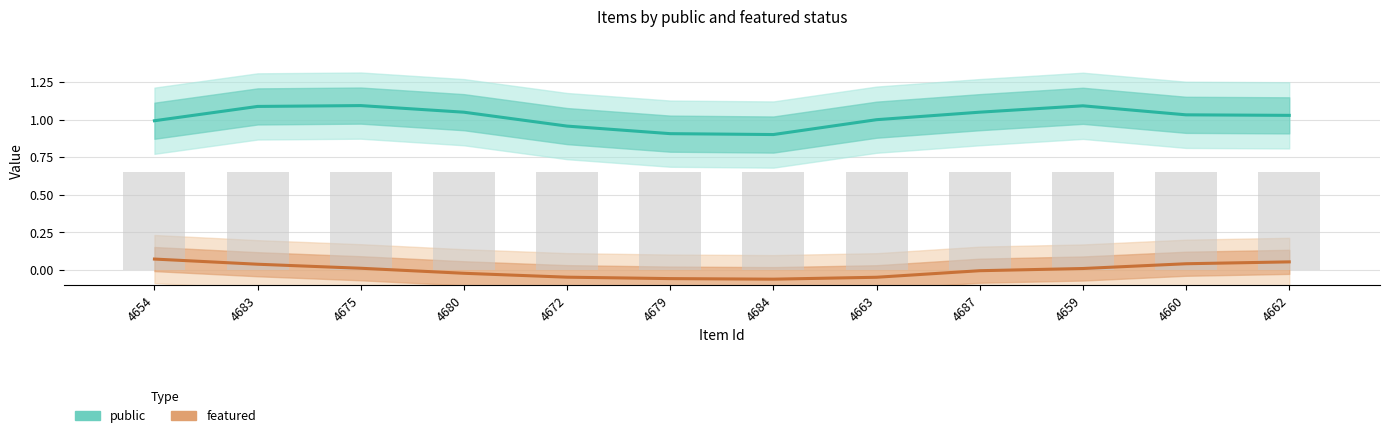

What is the difference between the featured values at 4687 and 4662?

0.1